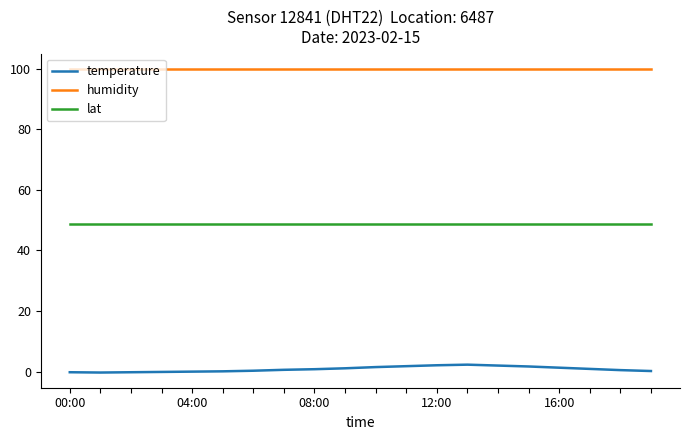

Which series has the largest range (max minus min)?

temperature